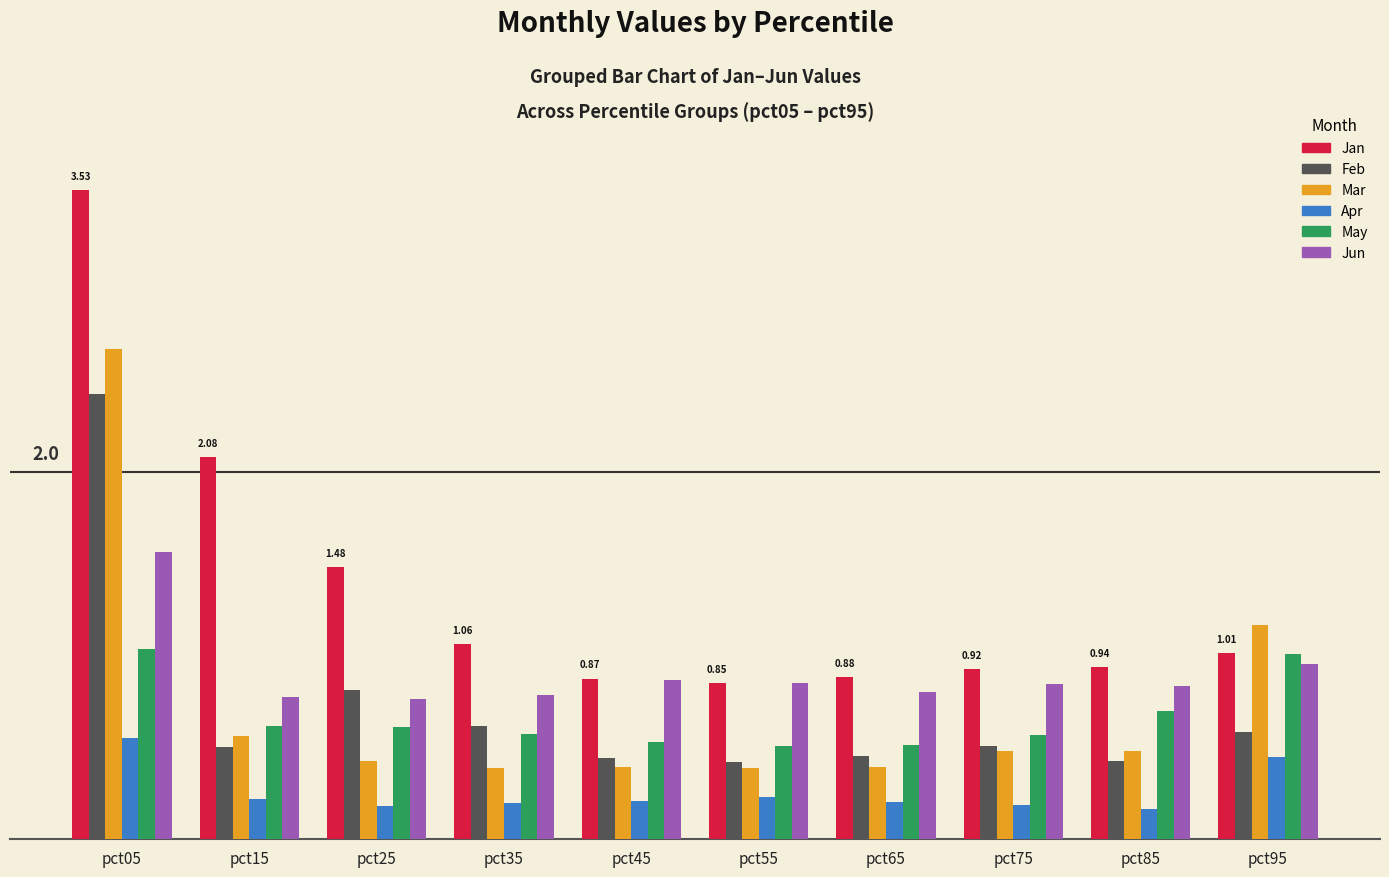

Are the bars horizontal?

No